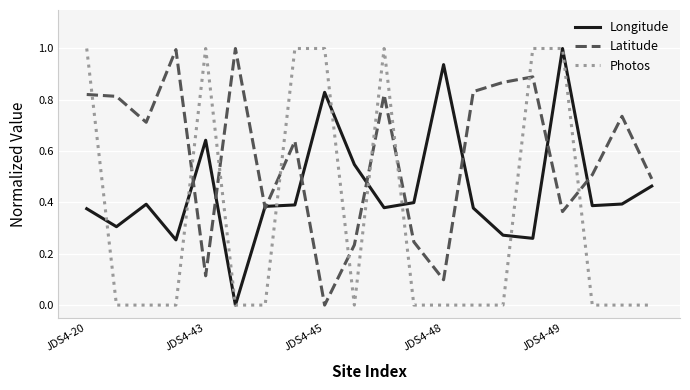

List the series in order of their overall mean, highest first.

Latitude, Longitude, Photos